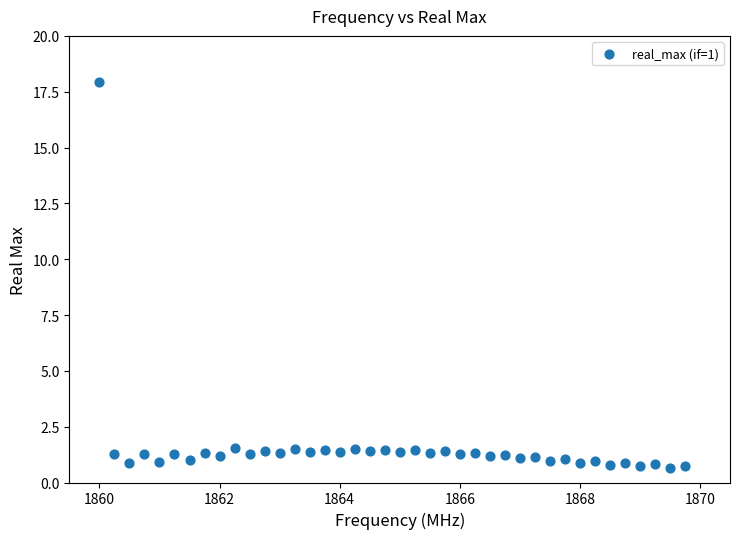

What is the range of Y values (max minus min)?

17.3